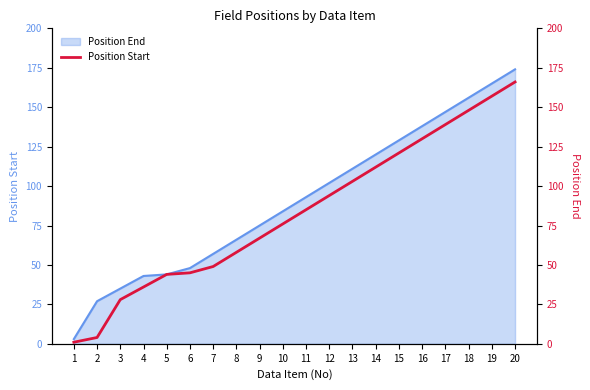

Reading left to right, transcribe all the data shown in this chart.

1=1	2=4	3=28	4=36	5=44	6=45	7=49	8=58	9=67	10=76	11=85	12=94	13=103	14=112	15=121	16=130	17=139	18=148	19=157	20=166